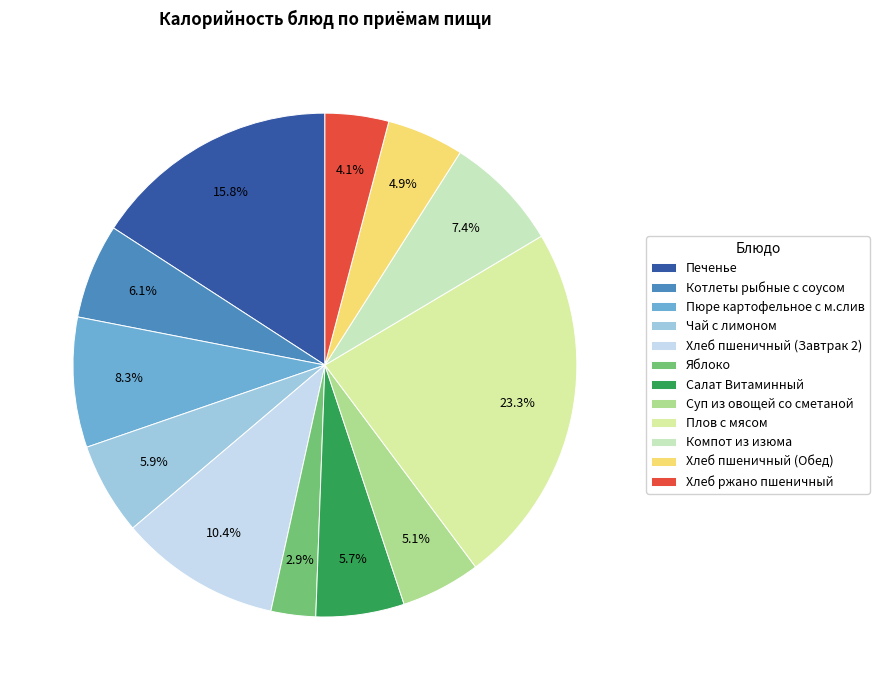

What percentage is the Компот из изюма slice, to the nearest percent?

7%